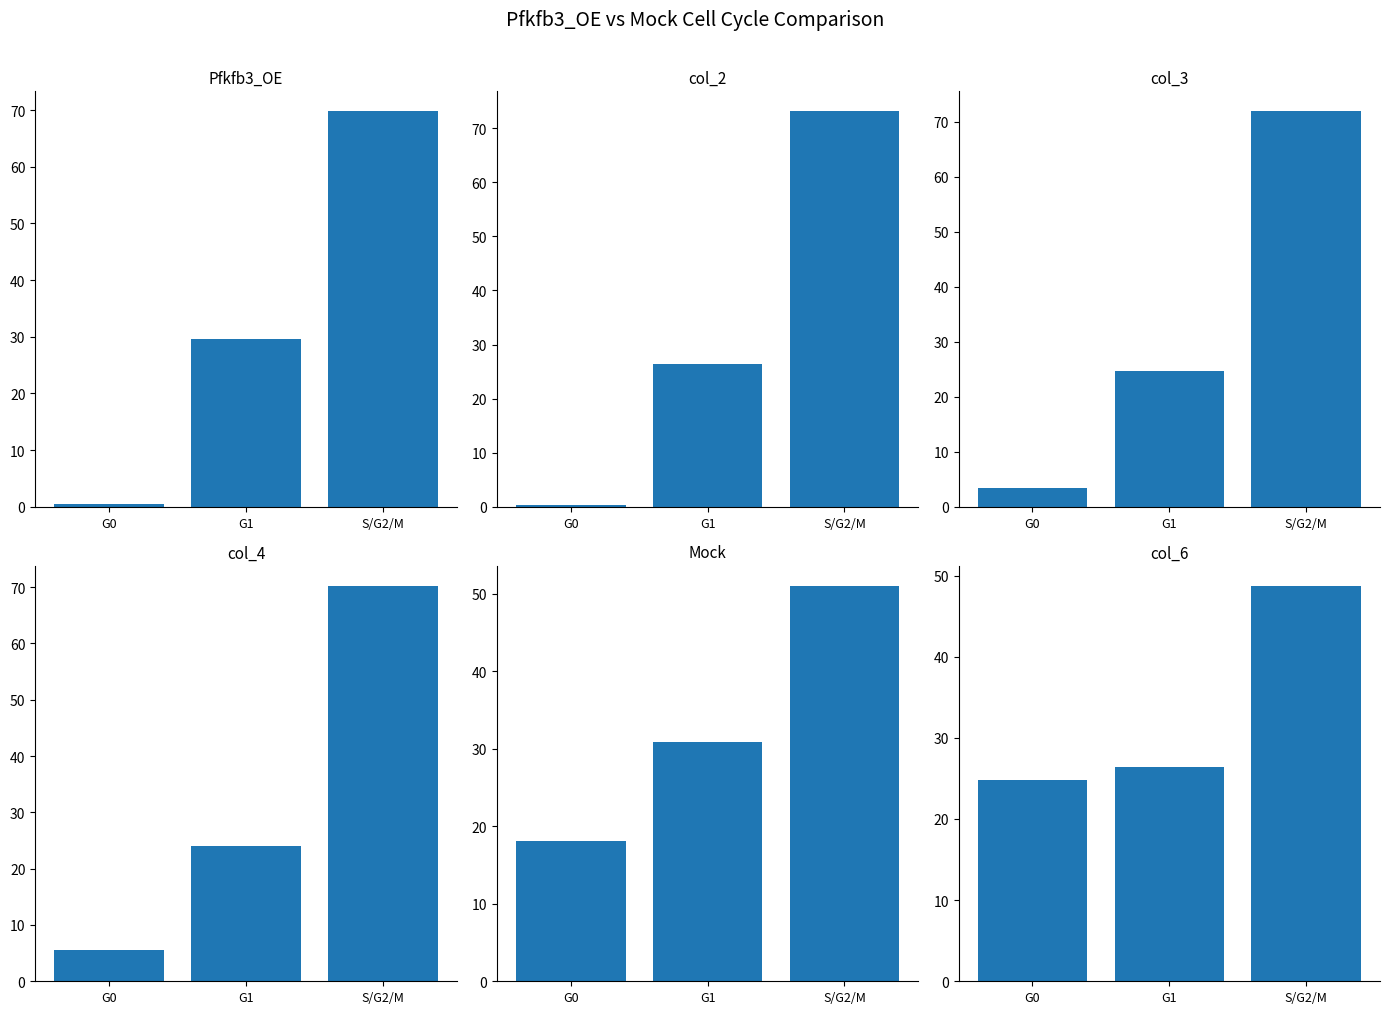

Is it true that col_3 equals 2.1 at G0?

False